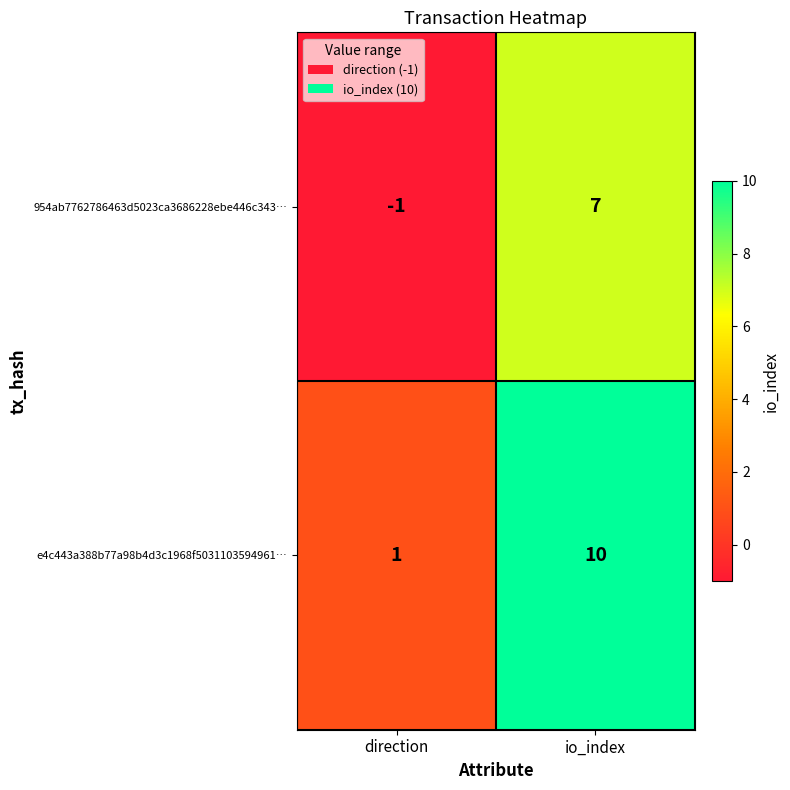

Which series has the largest total across all categories?

e4c443a388b77a98b4d3c1968f5031103594961…